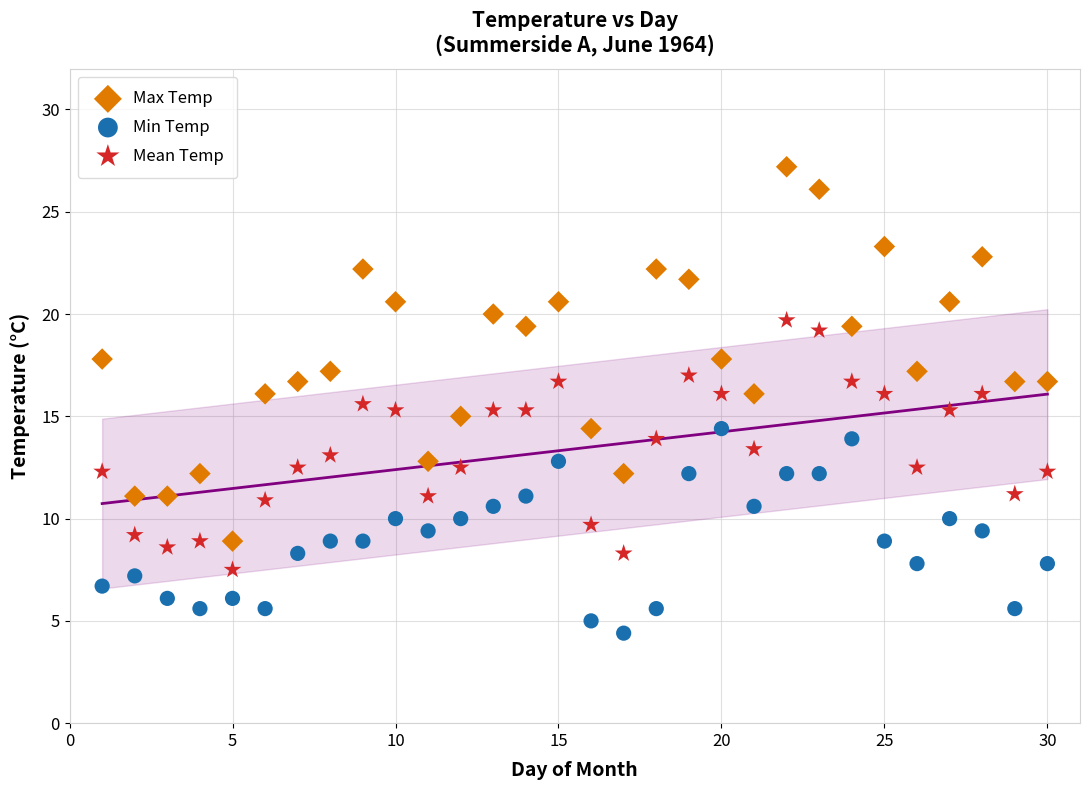

Across all data points, what is the range of X values (max minus min)?

29.0